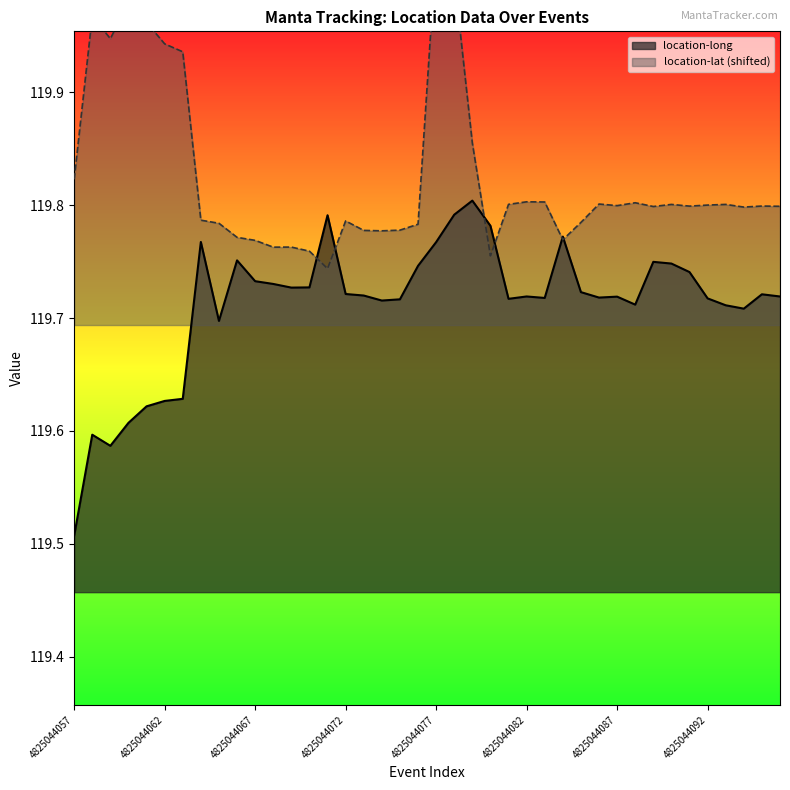

How many lines are shown in the chart?

2